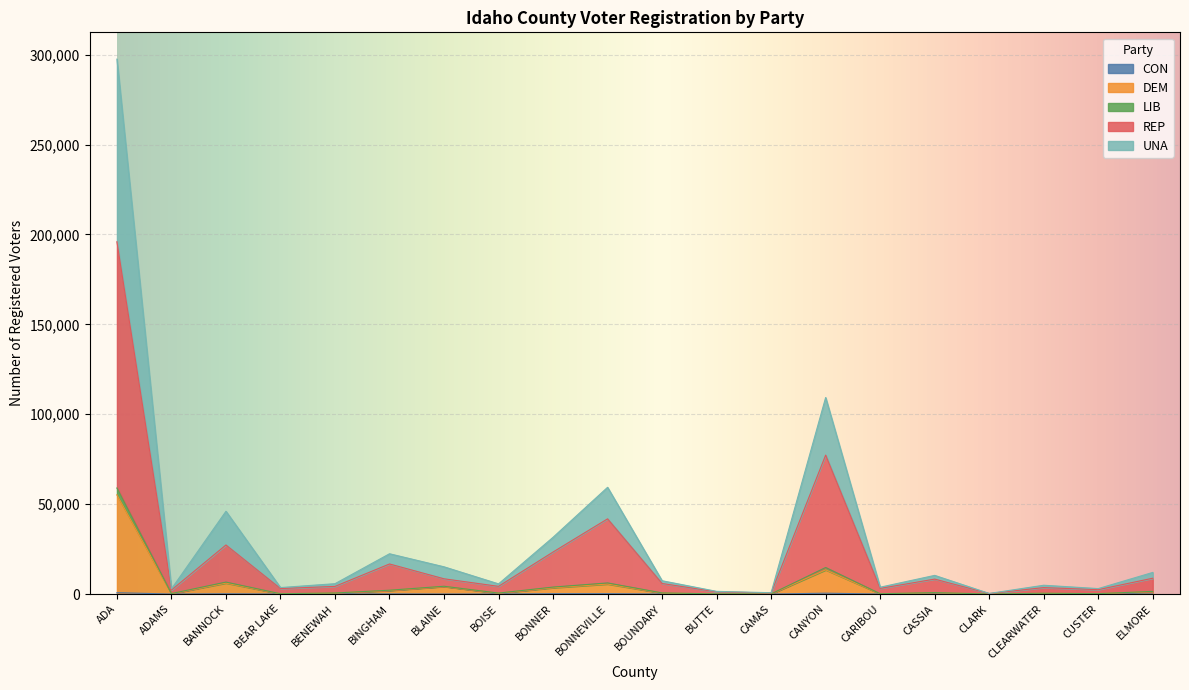

How many lines are shown in the chart?

5